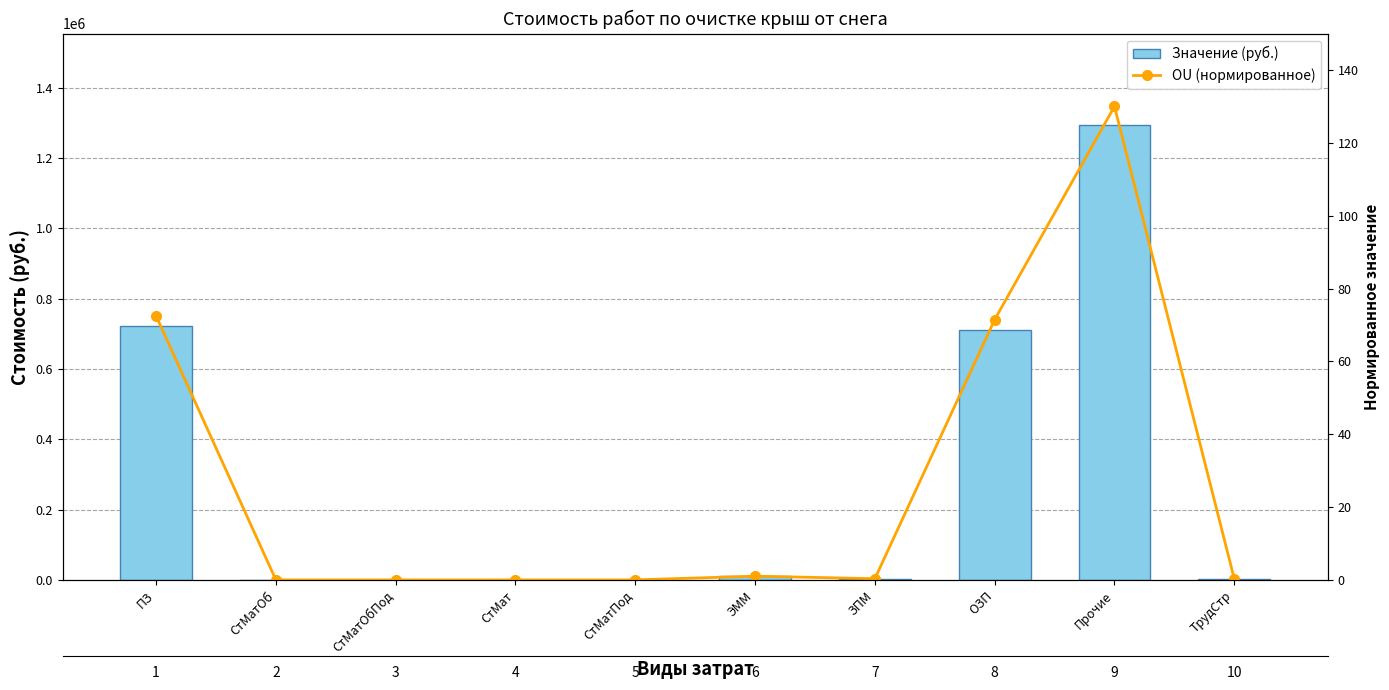

Rank the series by their average value, from lowest to highest.

OU (нормированное), Значение (руб.)